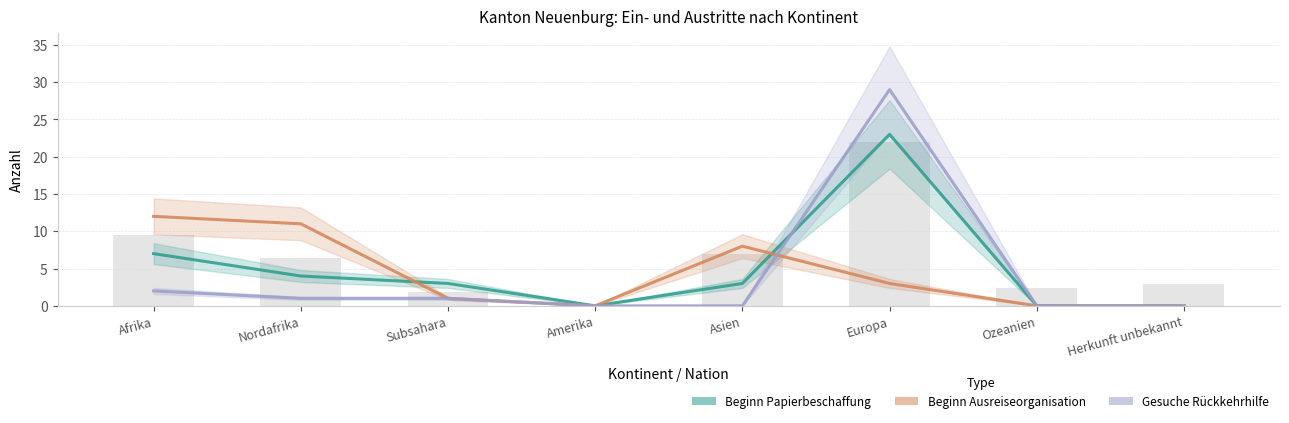

How many data points in Beginn Ausreiseorganisation are less than 3?

4